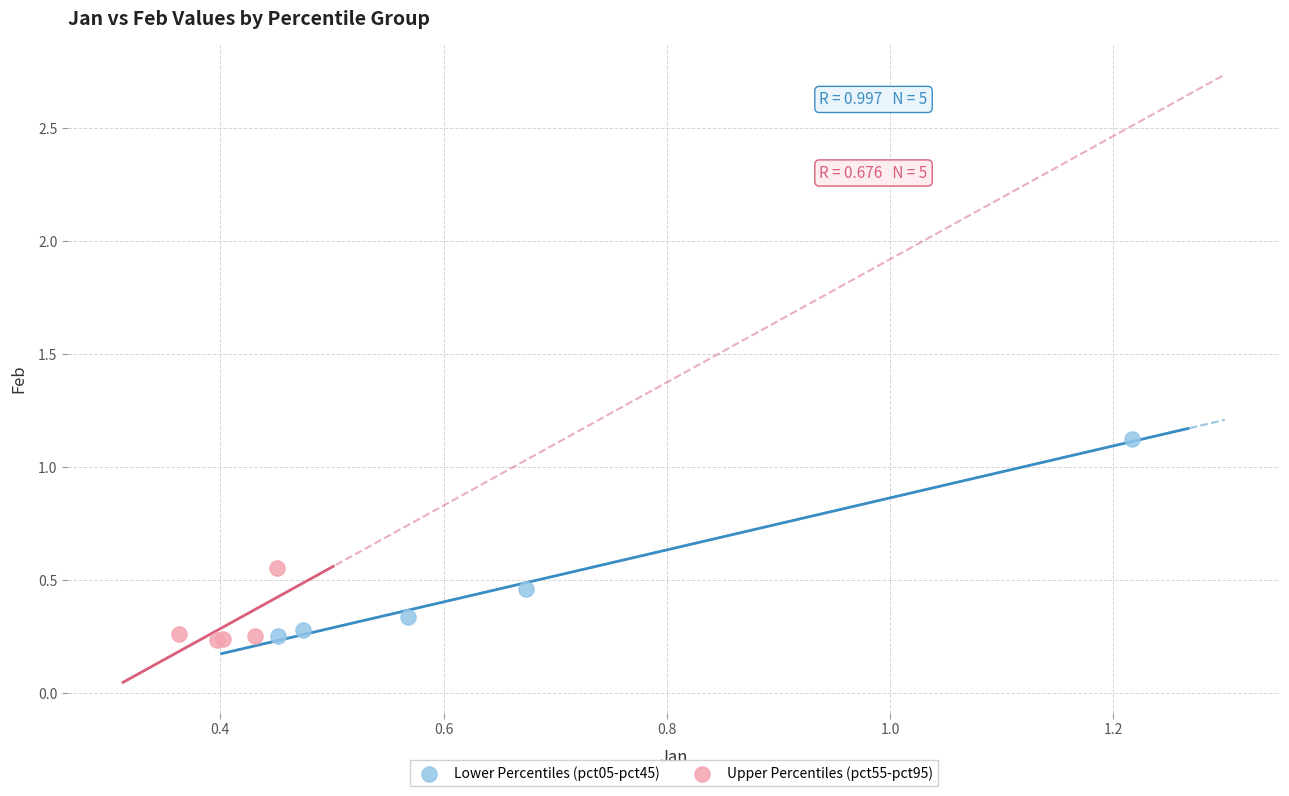

Which series reaches the maximum Y coordinate?

Lower Percentiles (pct05-pct45)